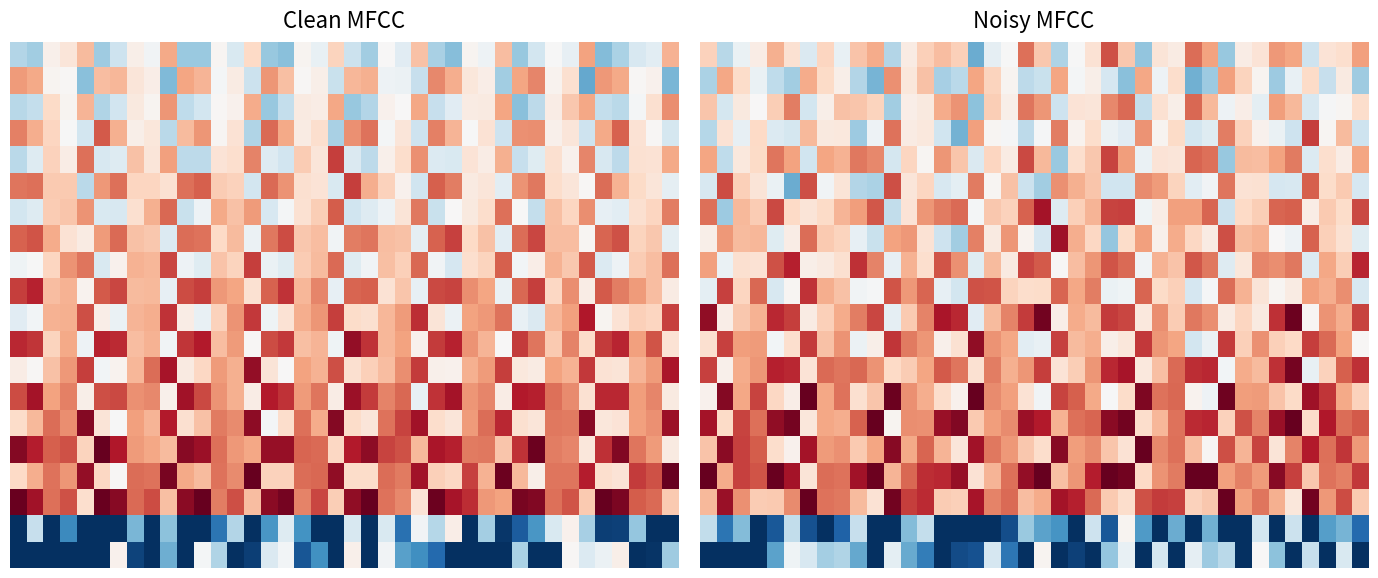

At which category does the chart reach its minimum across all series?

3